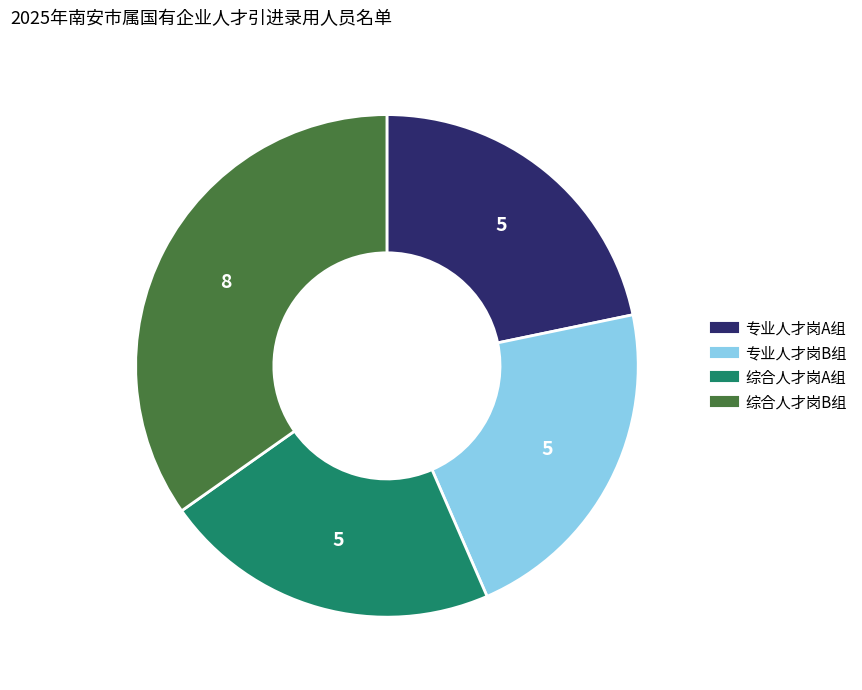

What is the largest slice in the pie chart?

综合人才岗B组